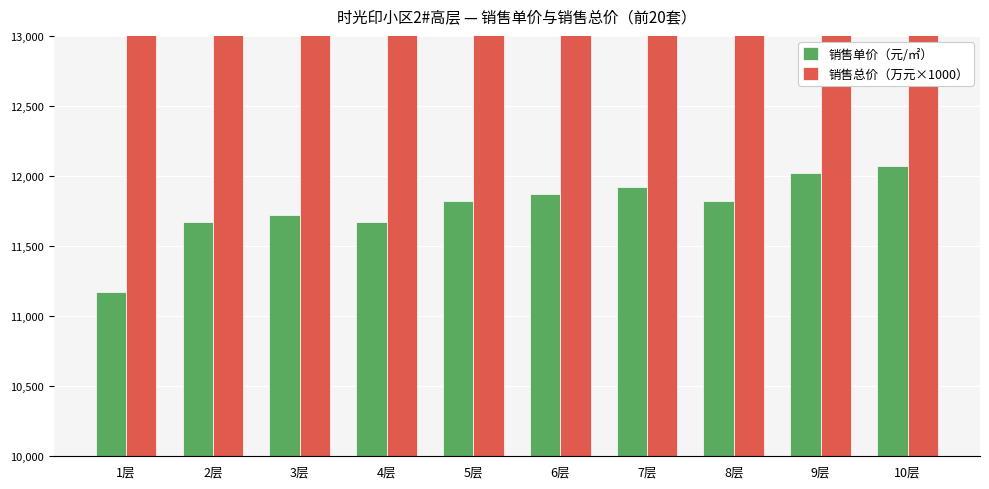

List the series in order of their peak value, highest first.

销售总价（万元×1000）, 销售单价（元/㎡）